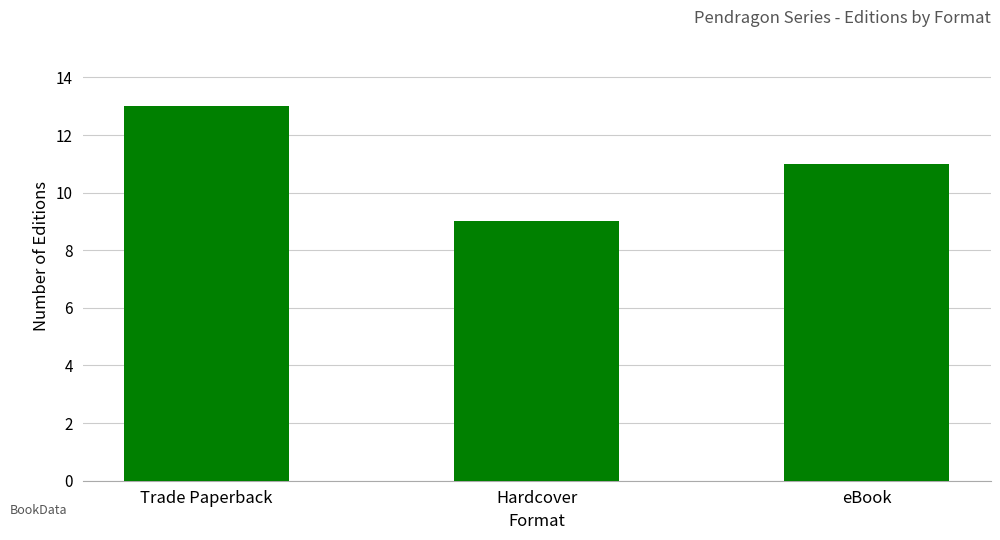

Reading left to right, transcribe all the data shown in this chart.

13	9	11